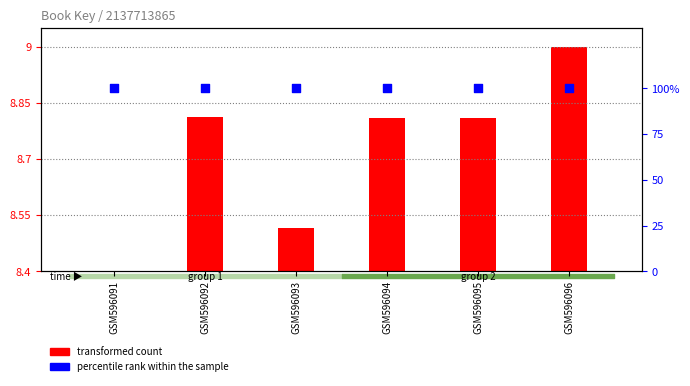

Which series reaches the minimum Y coordinate?

transformed count